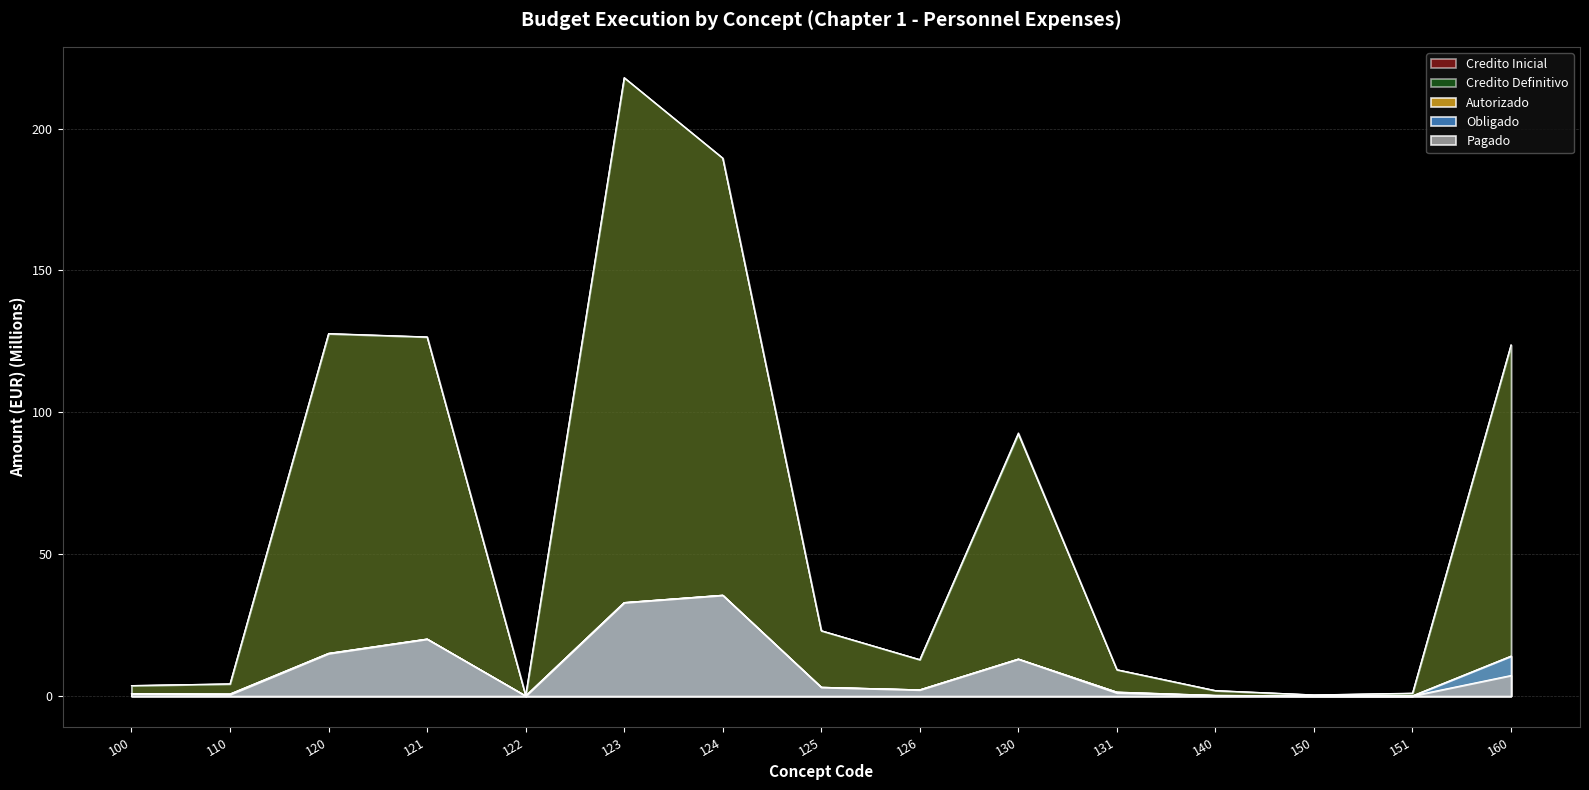

At which category does the chart reach its peak across all series?

123